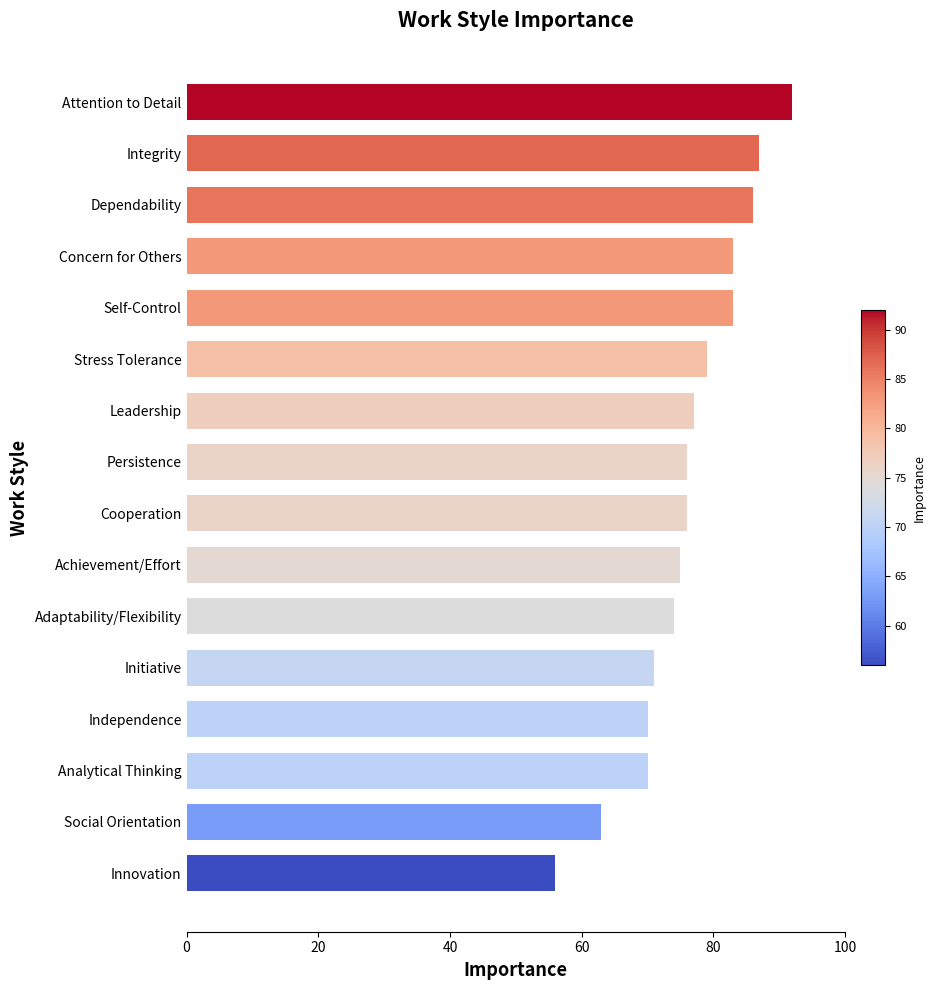

Reading bottom to top, what are all the values shown in this chart?

56	63	70	70	71	74	75	76	76	77	79	83	83	86	87	92